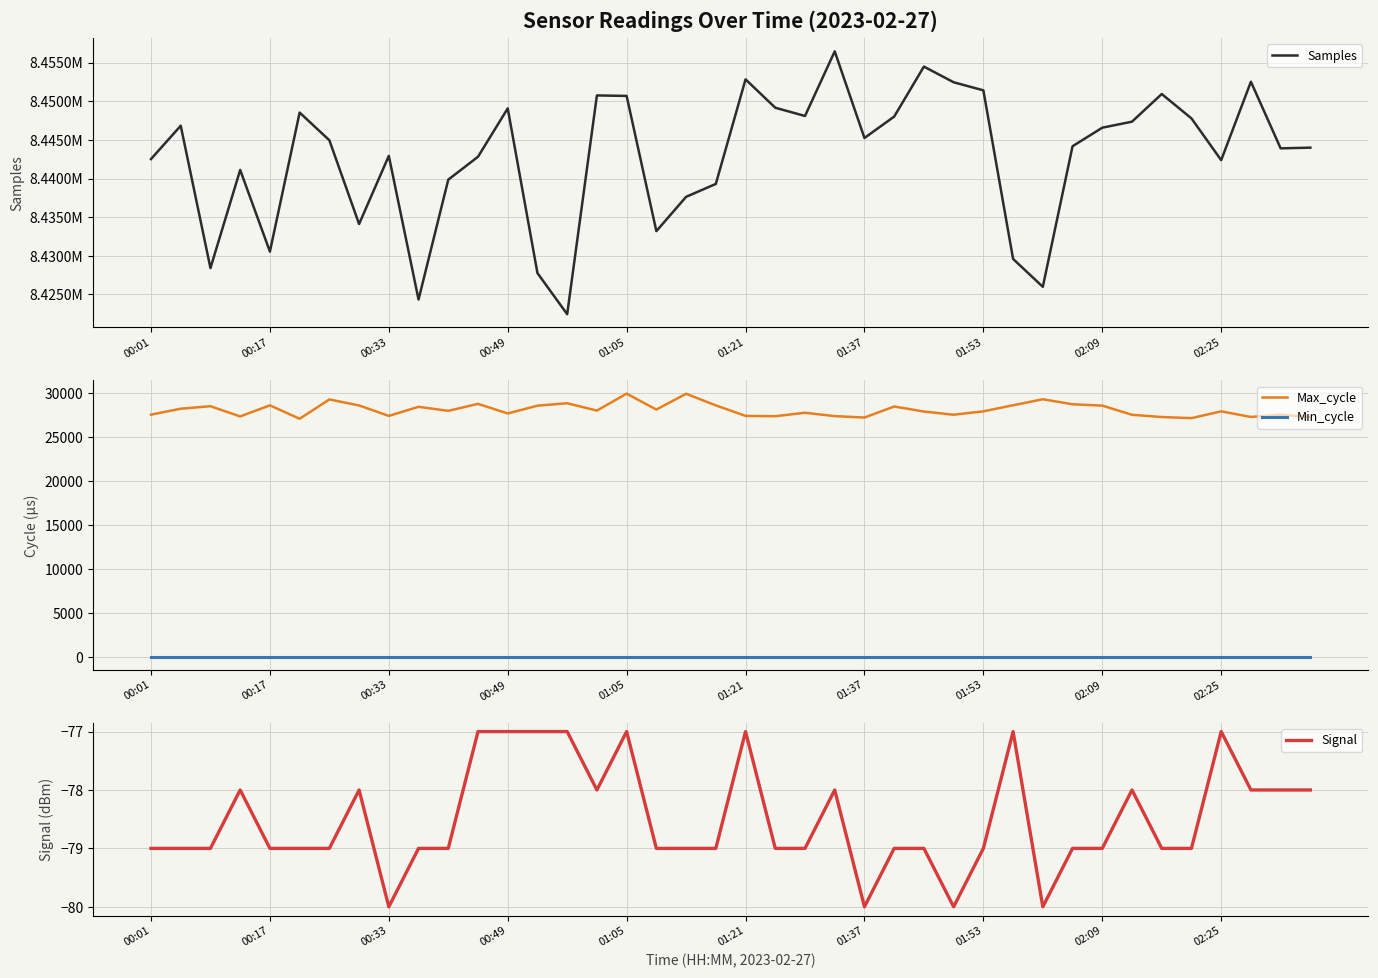

Is it true that Signal equals -33 at 23?

False